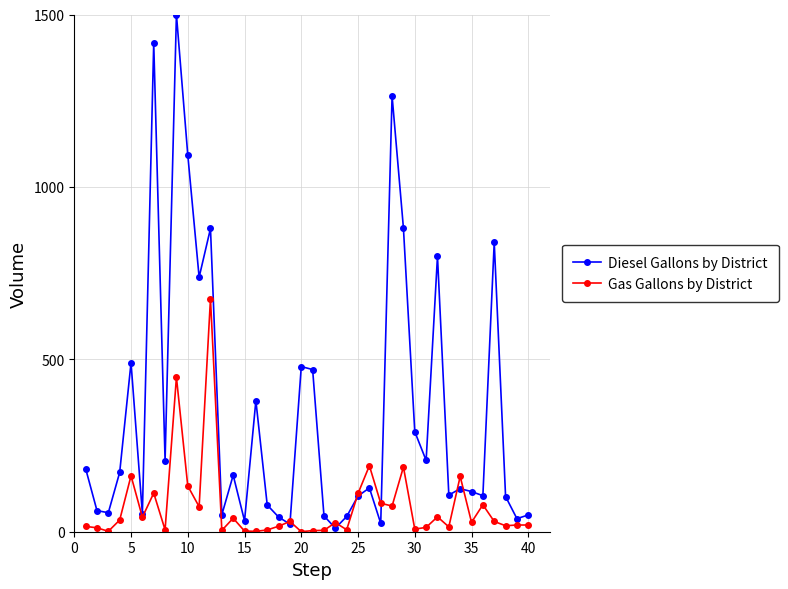

What is the greatest value displayed?

1500.0